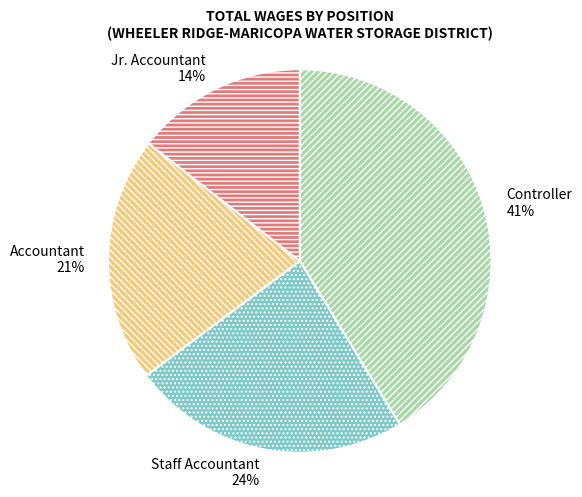

Which has a higher value, Accountant or Controller?

Controller